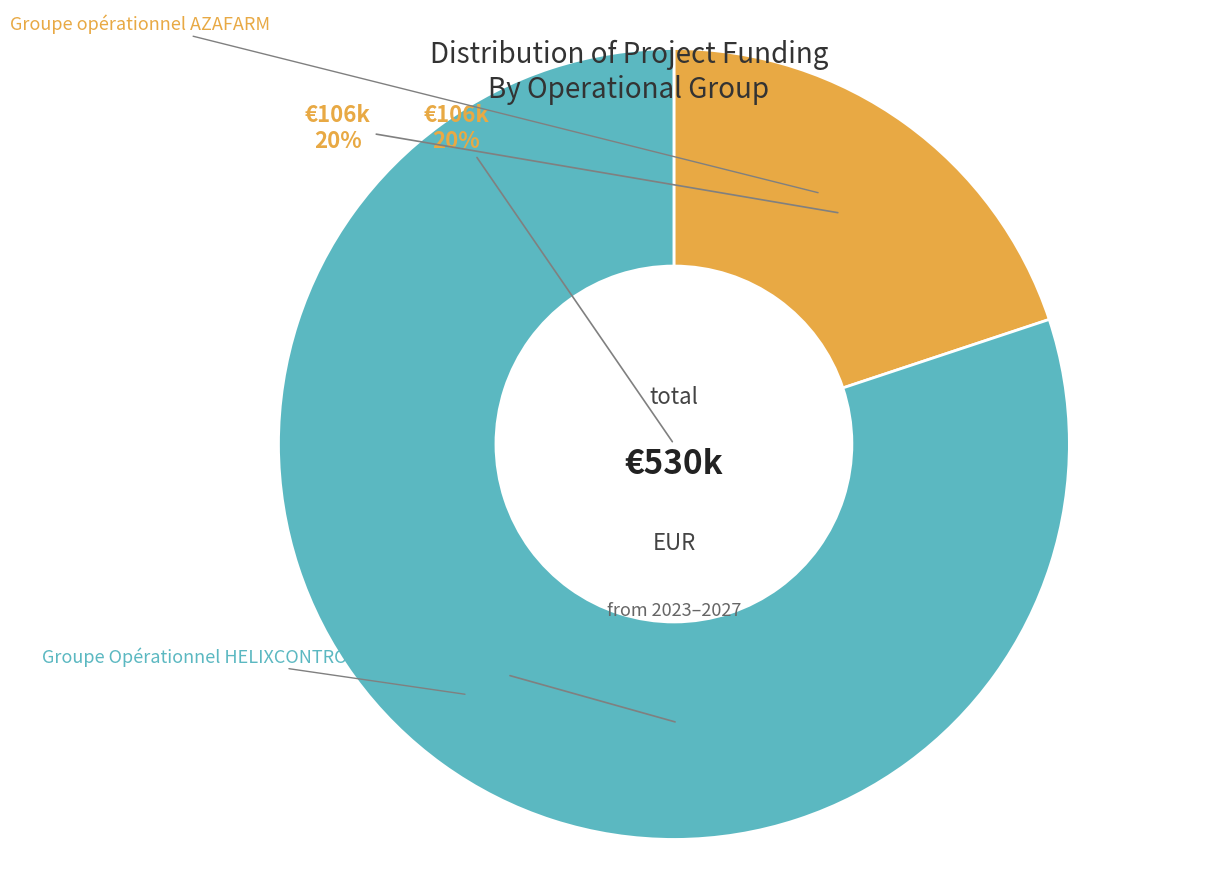

True or false: Groupe Opérationnel HELIXCONTROL accounts for 80% of the total.

True